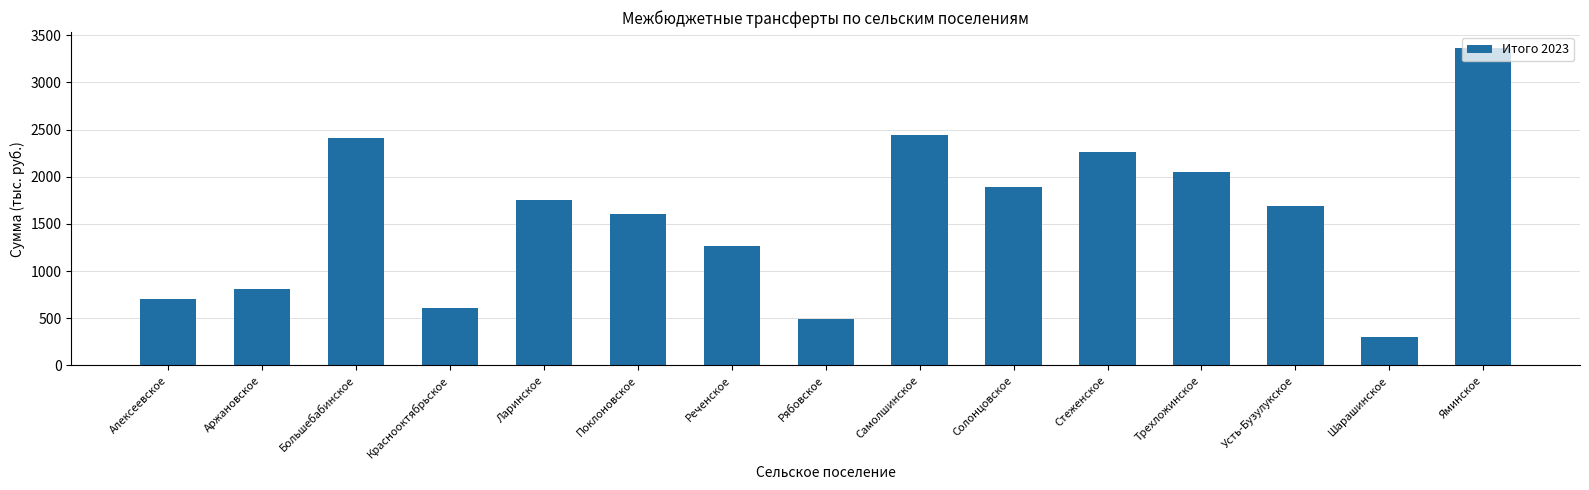

At which label is the value closest to 1835?

Солонцовское